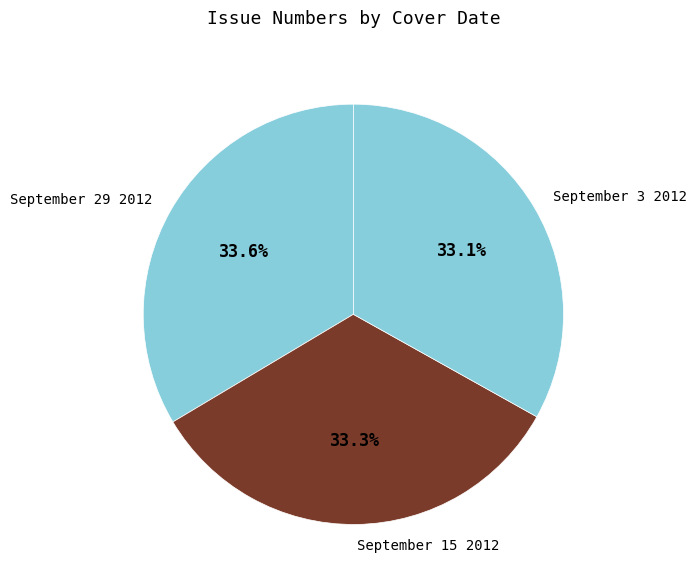

Combined, do September 15 2012 and September 29 2012 account for over 50%?

Yes